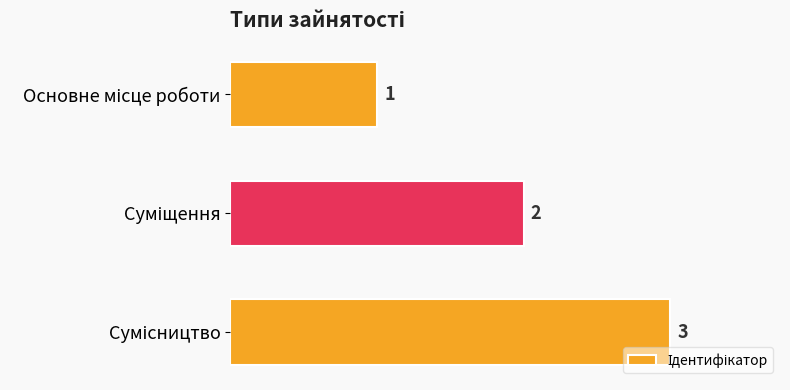

What is the value of the 3rd bar from the top?

3